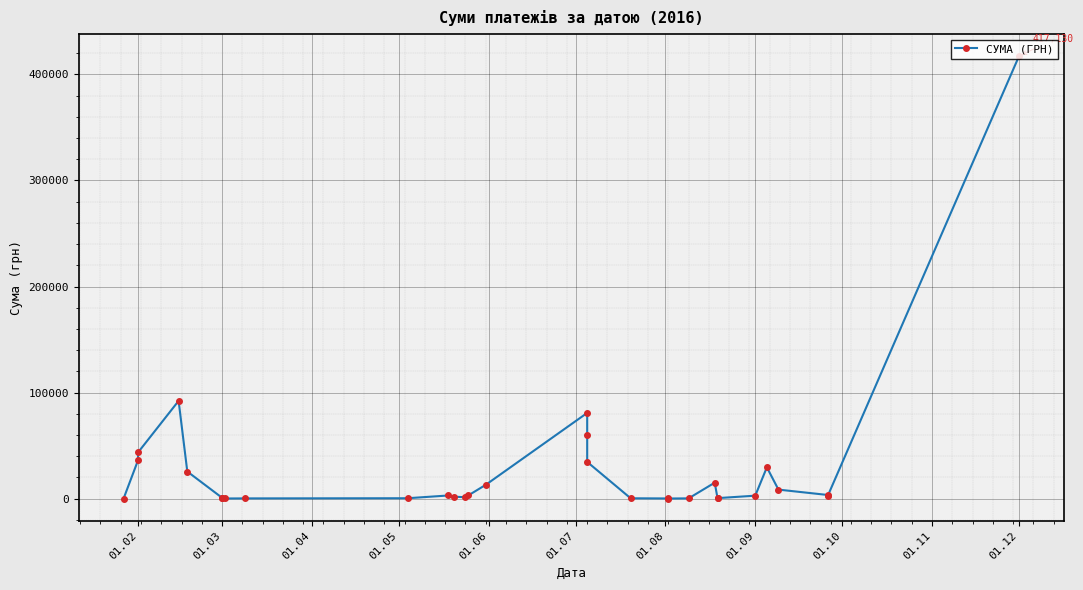

Reading left to right, transcribe all the data shown in this chart.

7.7	36202.9	43581.0	92203.1	25590.4	853.8	620.6	176.5	256.5	410.0	3000.0	1849.0	1387.8	3104.0	13074.8	80850.0	60000.0	34650.0	361.8	208.0	143.5	288.8	15078.0	223.6	516.7	2832.0	29551.2	8540.6	3490.7	2531.7	417130.3